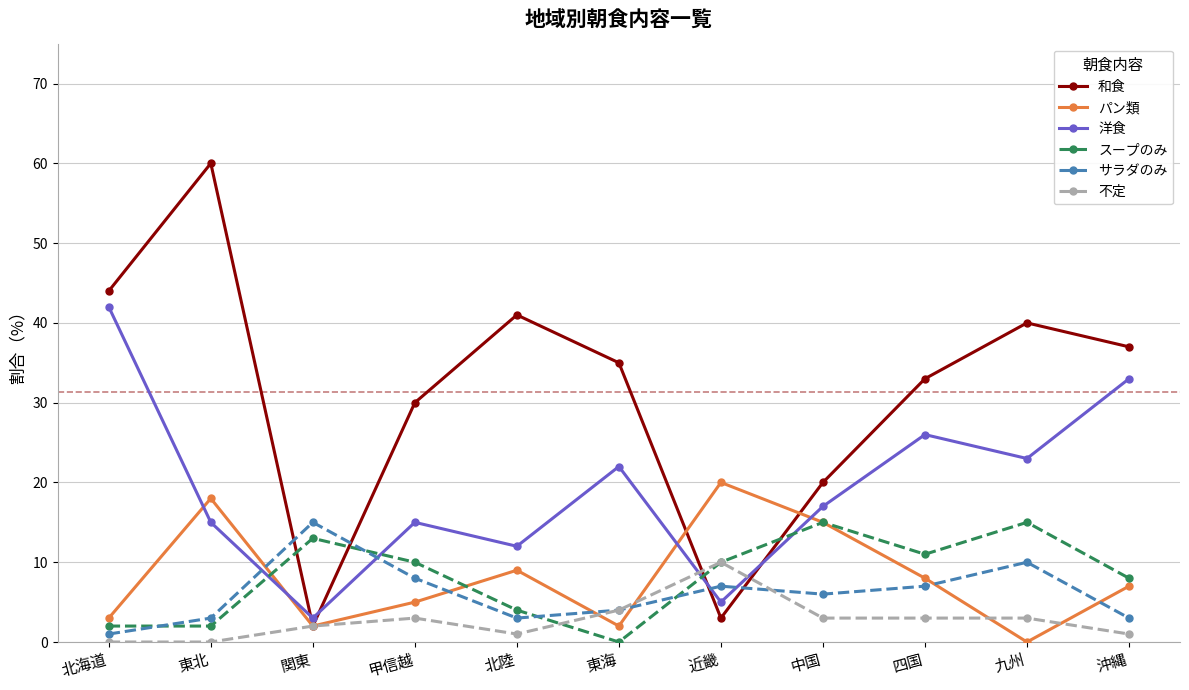

The スープのみ series shows 19 at 関東. True or false?

False